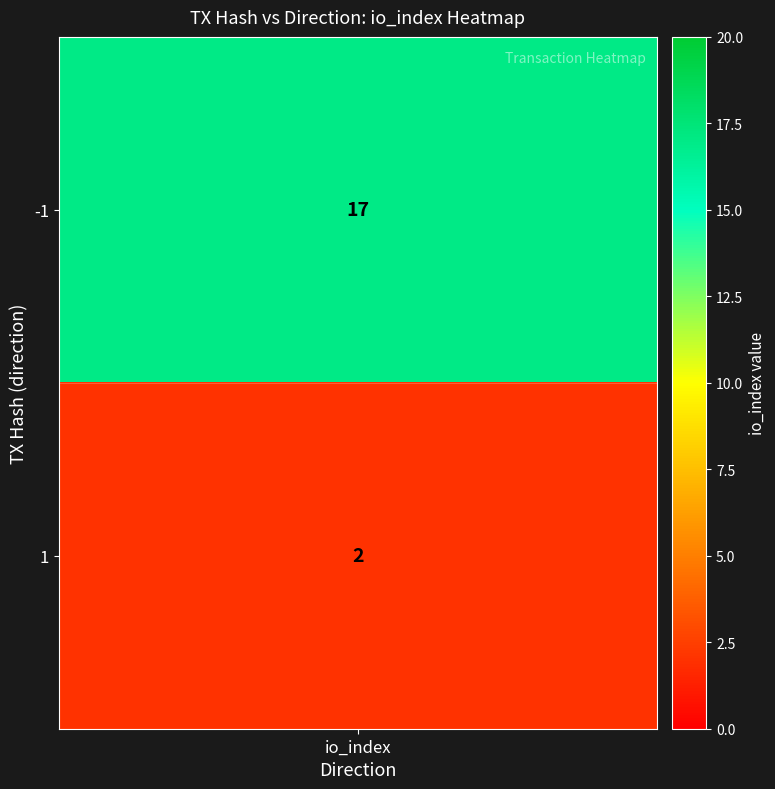

Between 1 and -1, which is larger?

-1